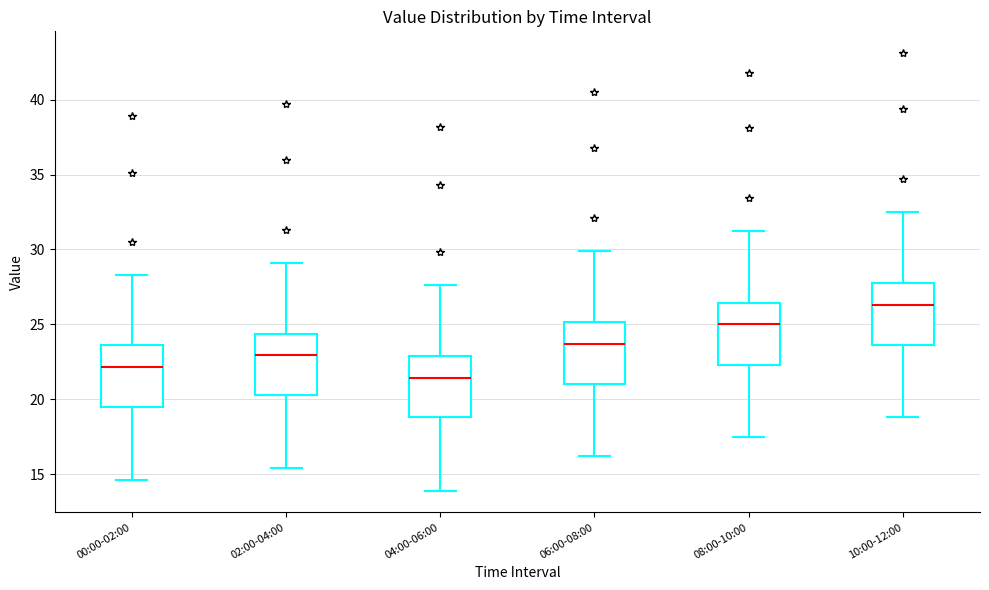

Reading left to right, transcribe this box plot: for each box, give where its median line is, the range the box spans, and where its two whiskers end, as read against the y-axis. The values are not printed on the chart, so give them approximately, as read against the axis.

00:00-02:00: median 22.0, box 19.5 to 23.5, whiskers 14.5 to 28.5
02:00-04:00: median 23.0, box 20.5 to 24.5, whiskers 15.5 to 29.0
04:00-06:00: median 21.5, box 19.0 to 23.0, whiskers 14.0 to 27.5
06:00-08:00: median 23.5, box 21.0 to 25.0, whiskers 16.0 to 30.0
08:00-10:00: median 25.0, box 22.5 to 26.5, whiskers 17.5 to 31.0
10:00-12:00: median 26.5, box 23.5 to 28.0, whiskers 19.0 to 32.5